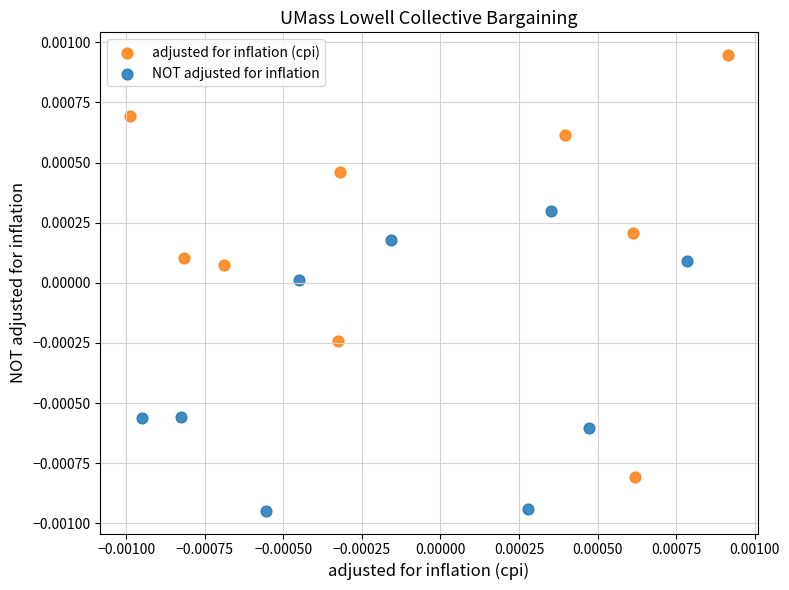

Which series reaches the minimum Y coordinate?

NOT adjusted for inflation